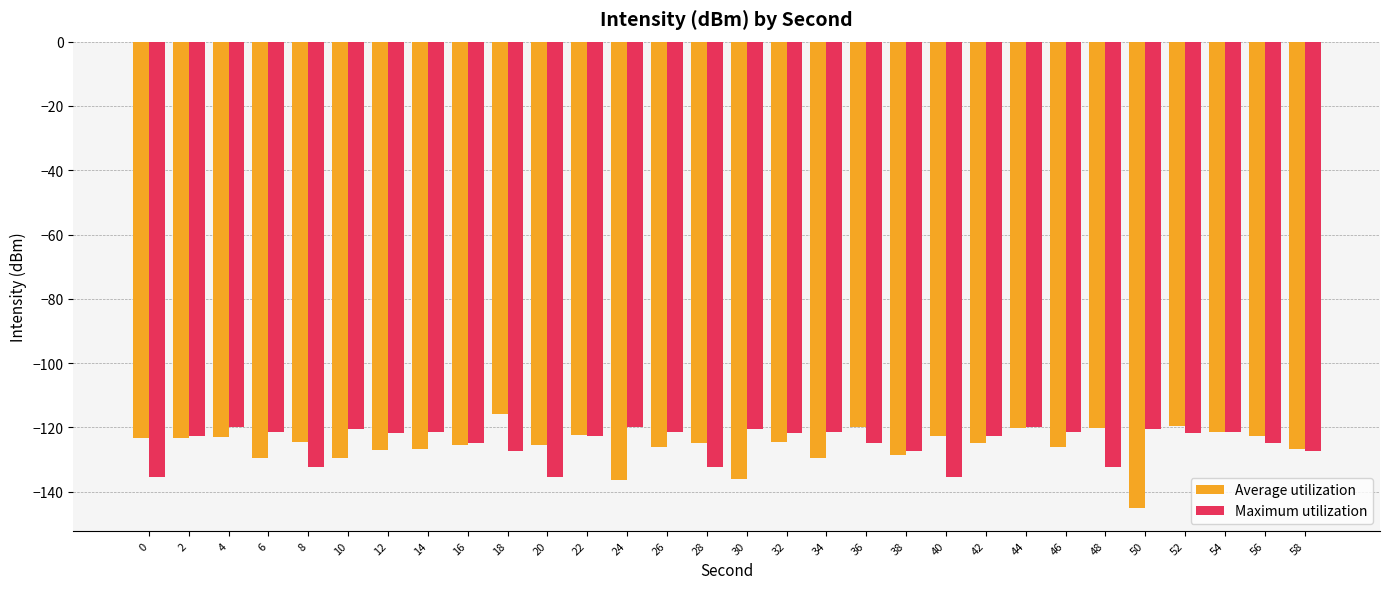

Rank the series at 6 from highest to lowest value.

Maximum utilization, Average utilization